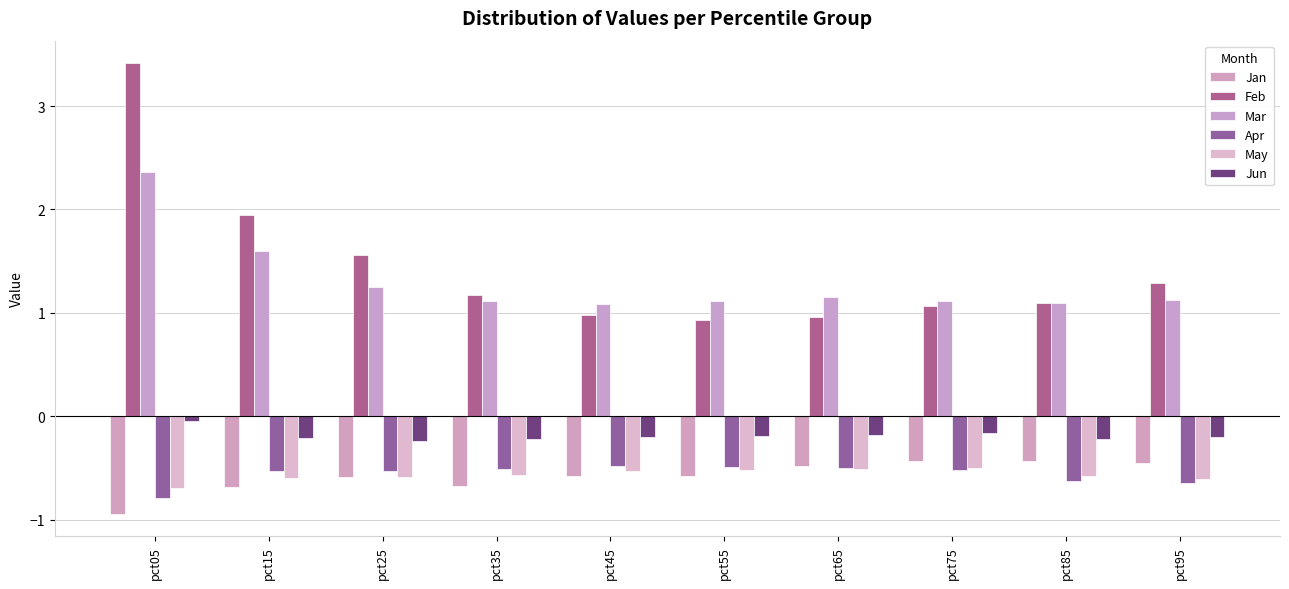

What are all the series names shown in the legend?

Jan, Feb, Mar, Apr, May, Jun